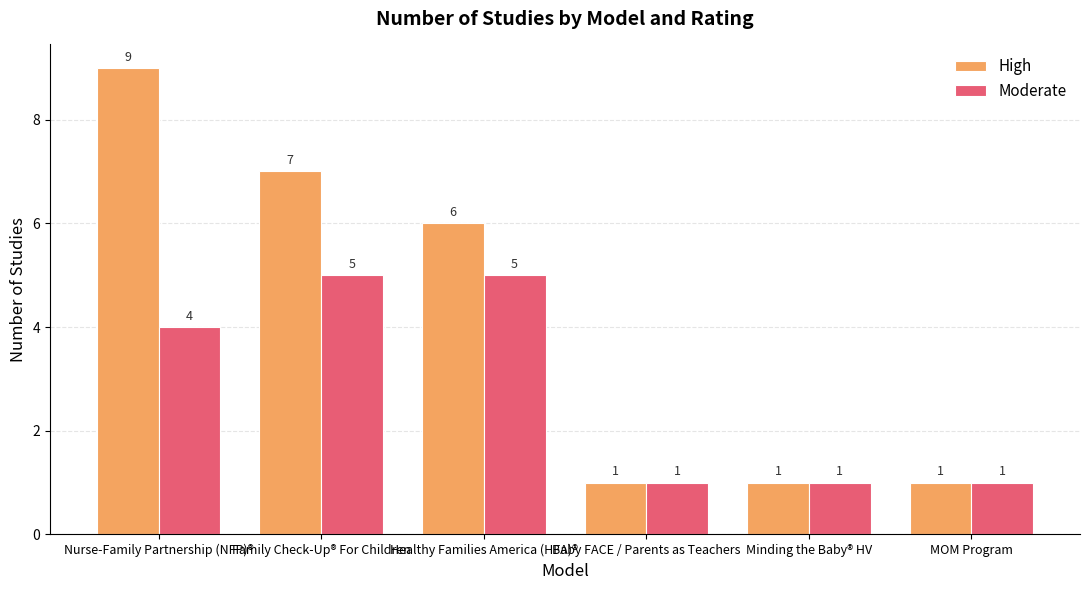

At which category is the sum across all series the highest?

Nurse-Family Partnership (NFP)®